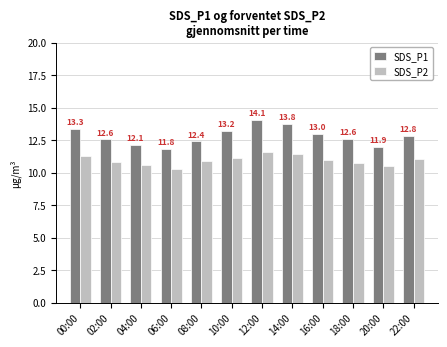

What is the label of the 3rd bar from the right?

18:00